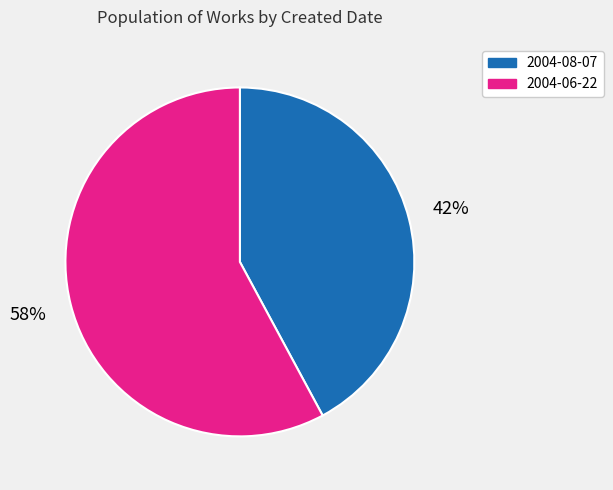

True or false: 2004-06-22 accounts for 58% of the total.

True